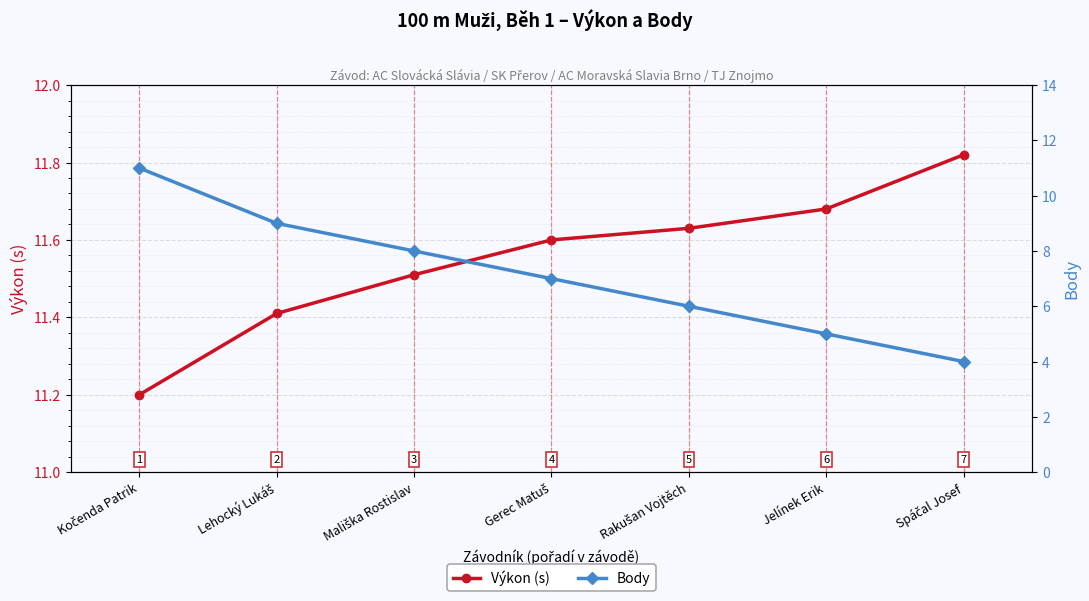

At which label does Body first exceed 7?

Kočenda Patrik